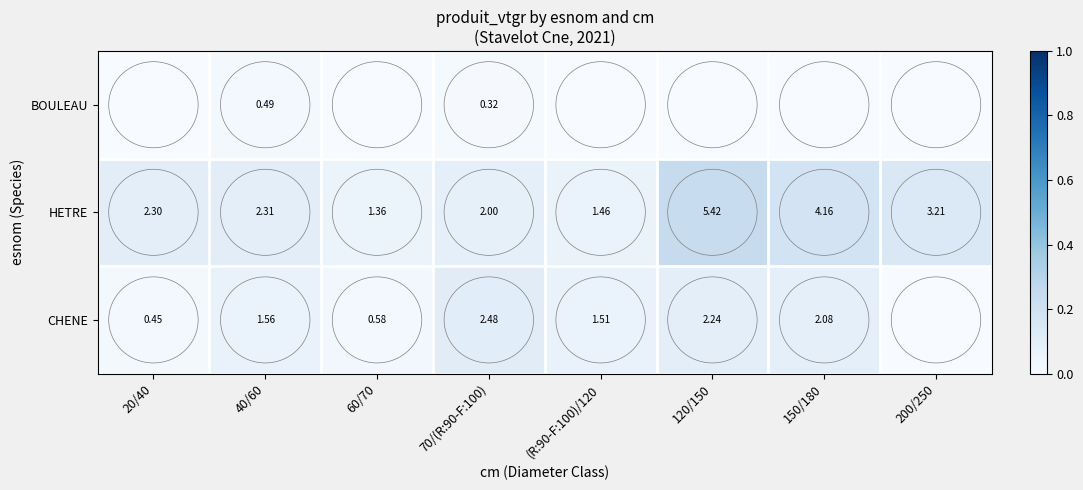

Which has a higher value, 20/40 or (R:90-F:100)/120?

(R:90-F:100)/120